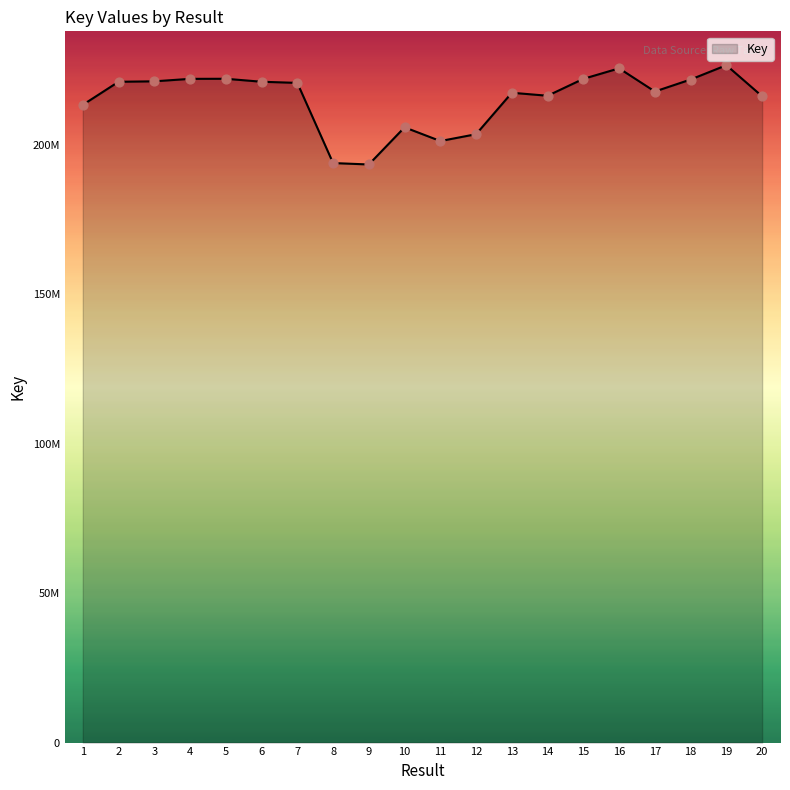

Approximately how many times larger is the value at 20 compared to 8?

1.1